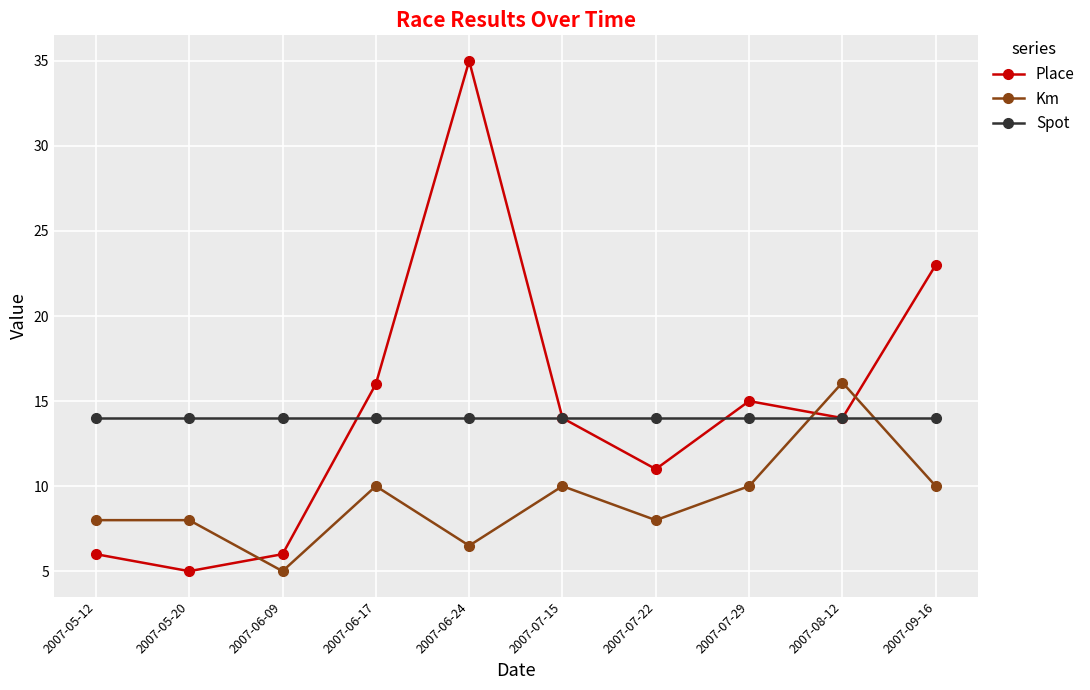

What is the difference between the second highest and second lowest values in the Km series?

3.5